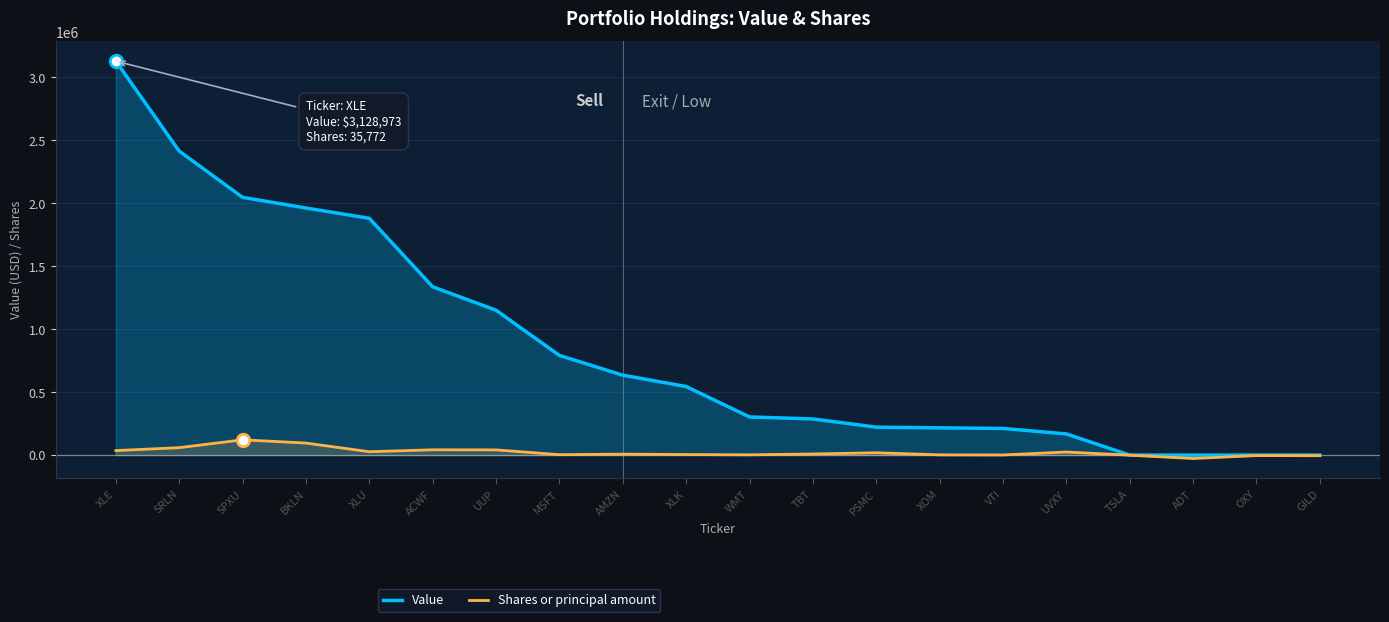

How many interior local peaks does the Shares or principal amount series have?

6